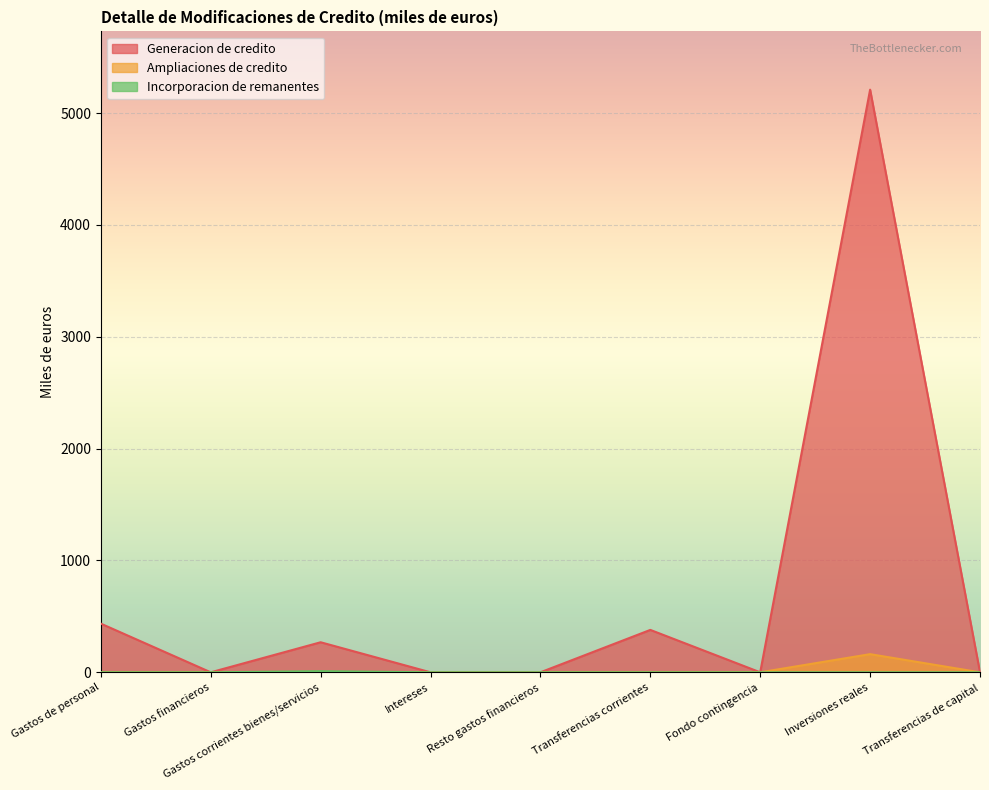

Is it true that Generacion de credito equals 2140.3 at Intereses?

False